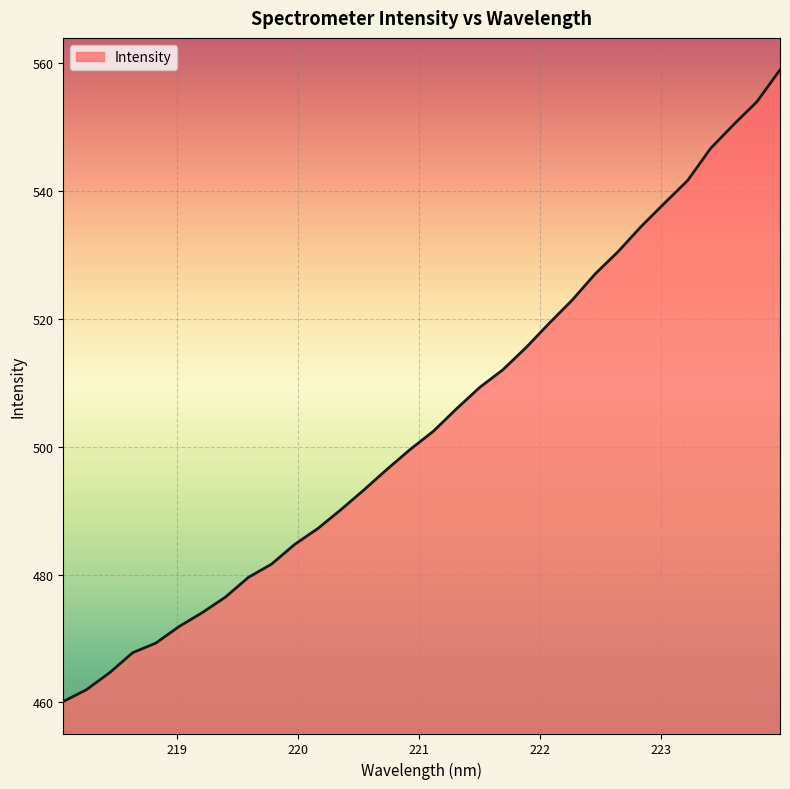

What is the maximum value shown in the chart?

558.9